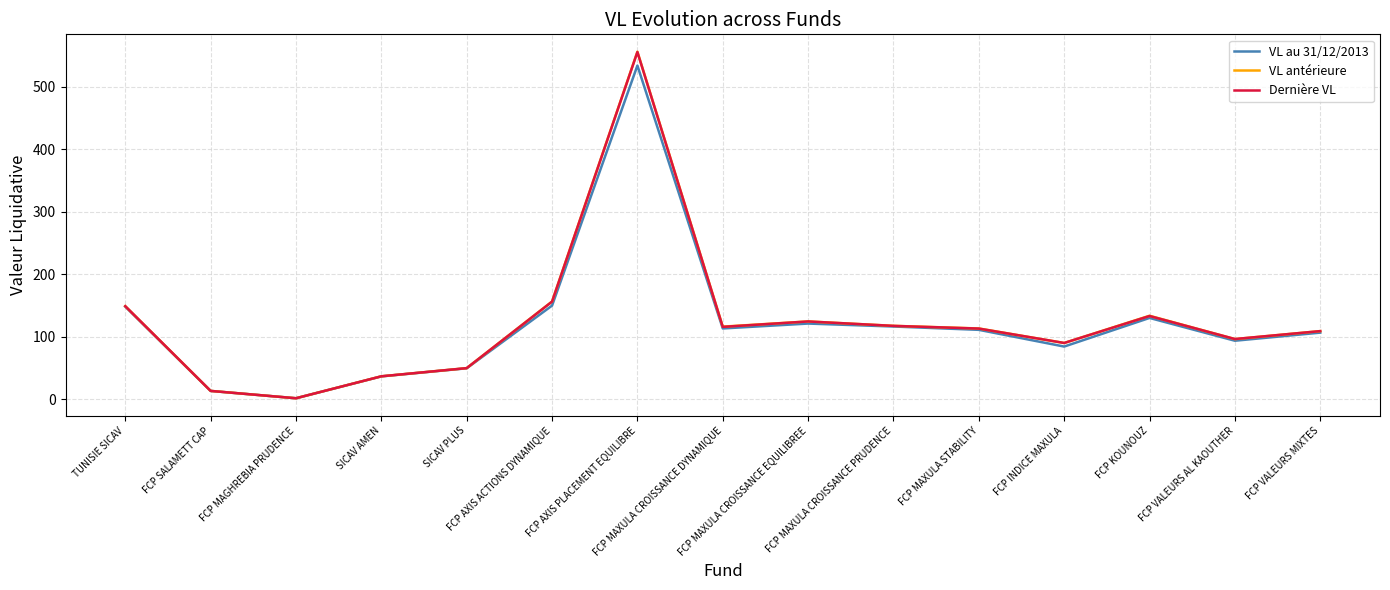

What is the maximum value shown in the chart?

556.2